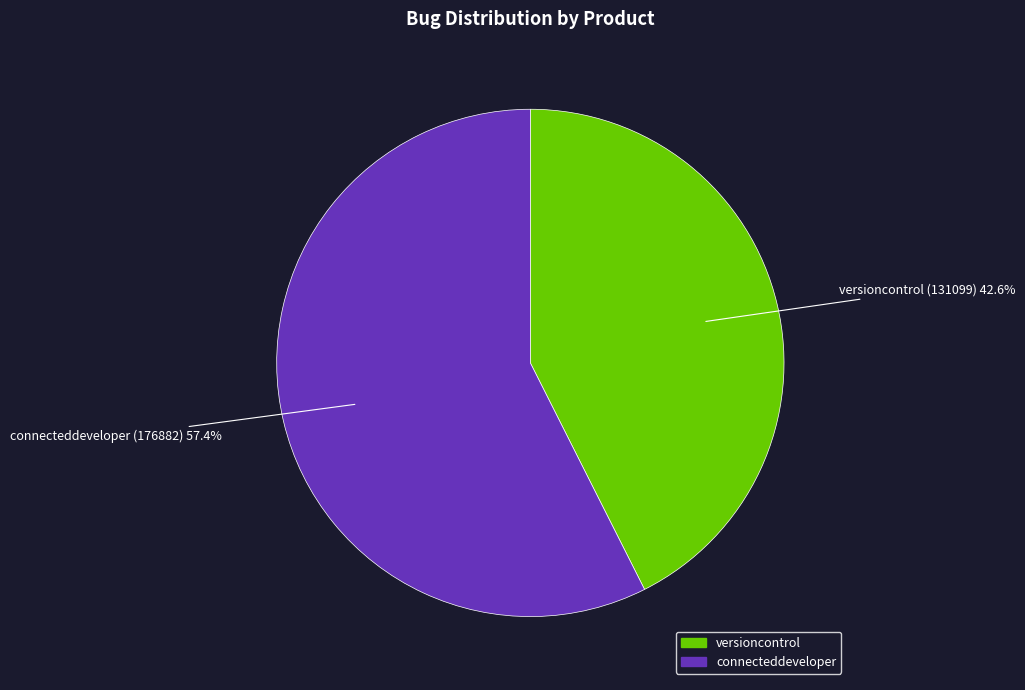

Does connecteddeveloper represent more than half of the total?

Yes